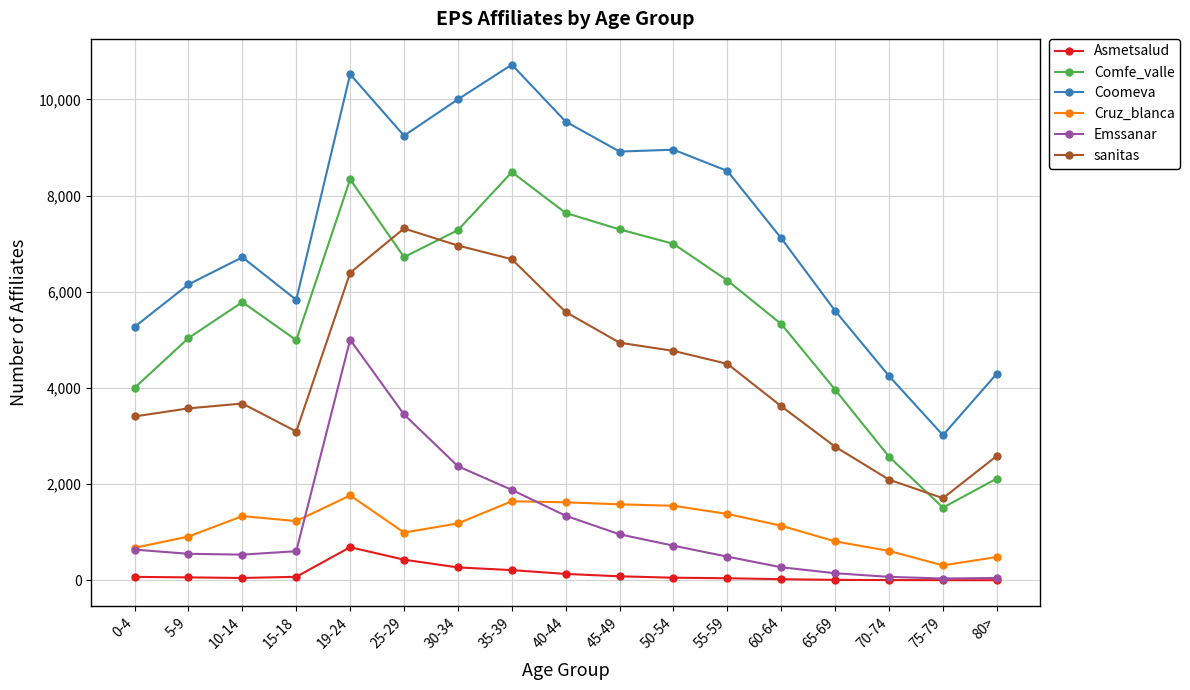

At 19-24, list the series in order from largest to smallest.

Coomeva, Comfe_valle, sanitas, Emssanar, Cruz_blanca, Asmetsalud